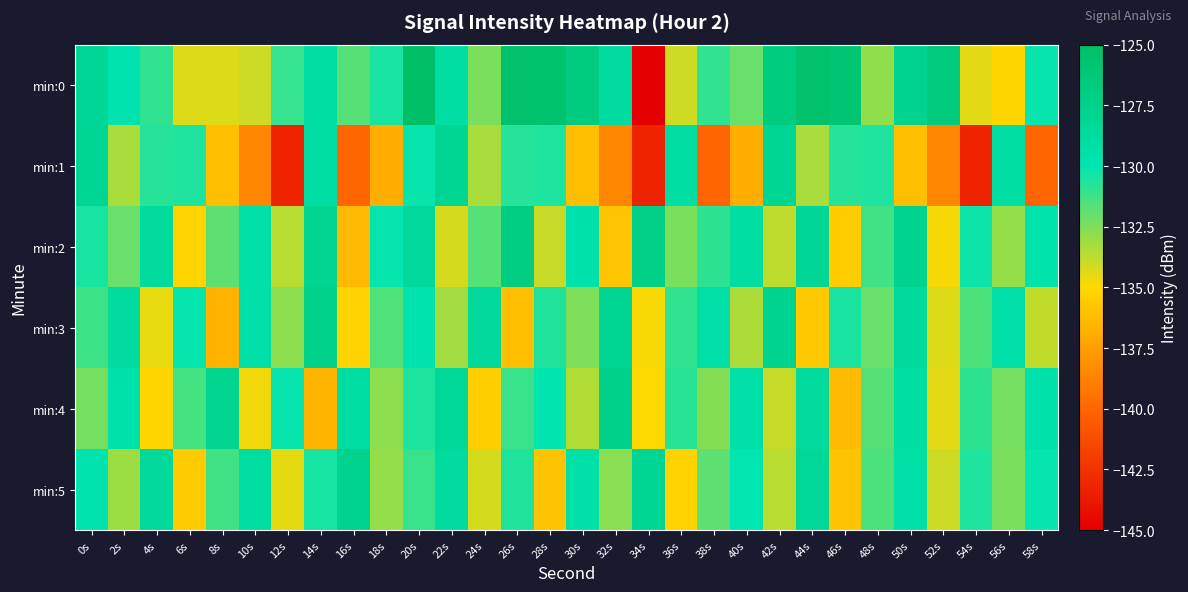

Which series has the largest range (max minus min)?

min:0